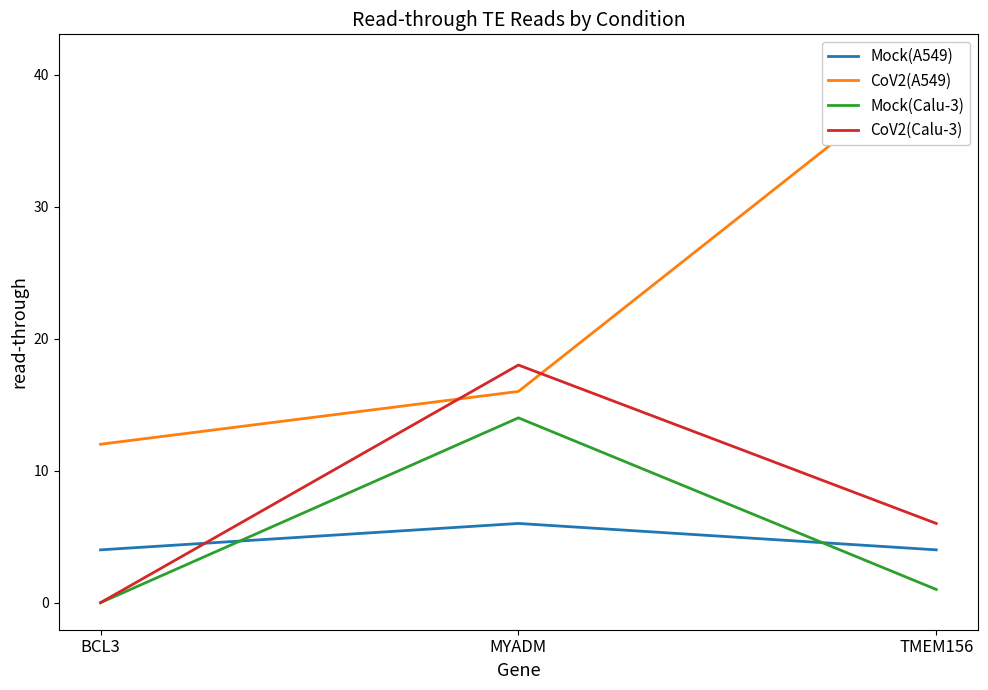

Does the chart display data point markers on the line(s)?

No